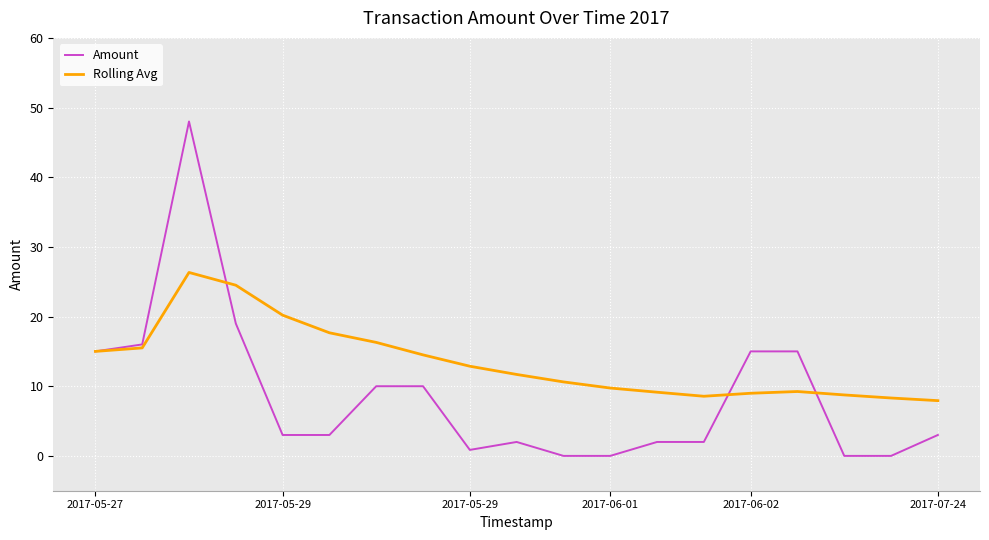

Which series has the largest range (max minus min)?

Amount